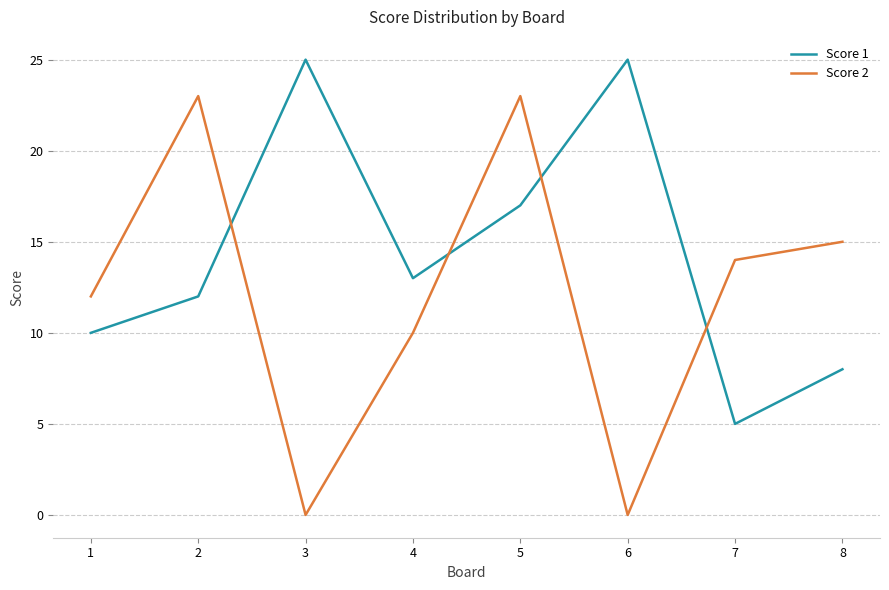

What is the difference between the second highest and minimum values in the Score 2 series?

23